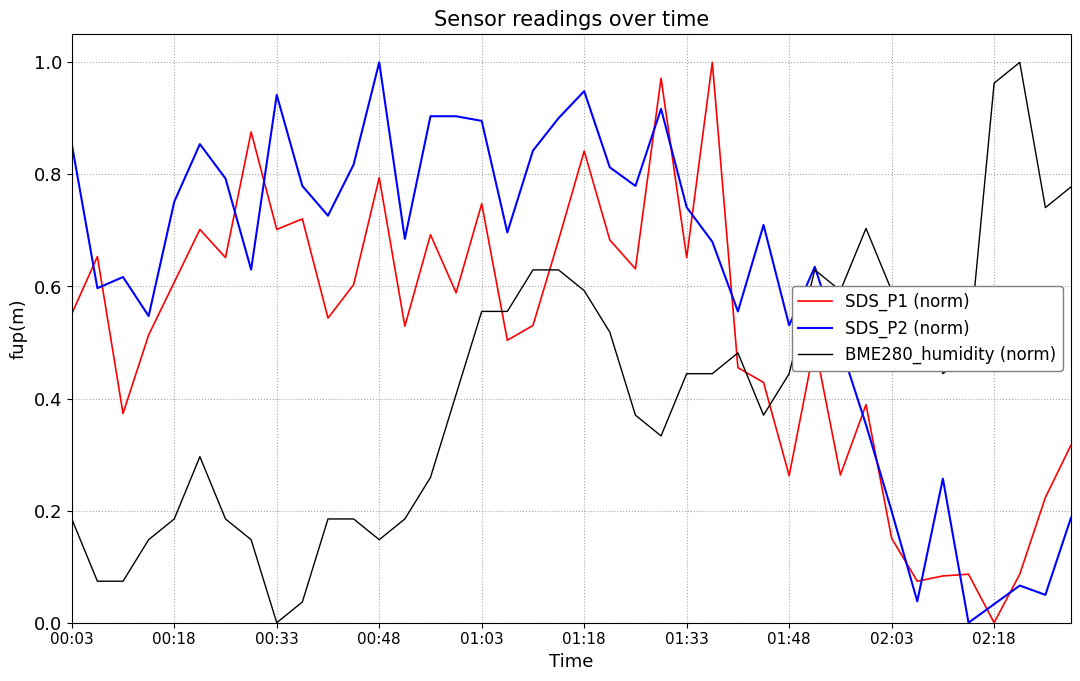

After their last crossing, which series has the higher values: BME280_humidity (norm) or SDS_P2 (norm)?

BME280_humidity (norm)